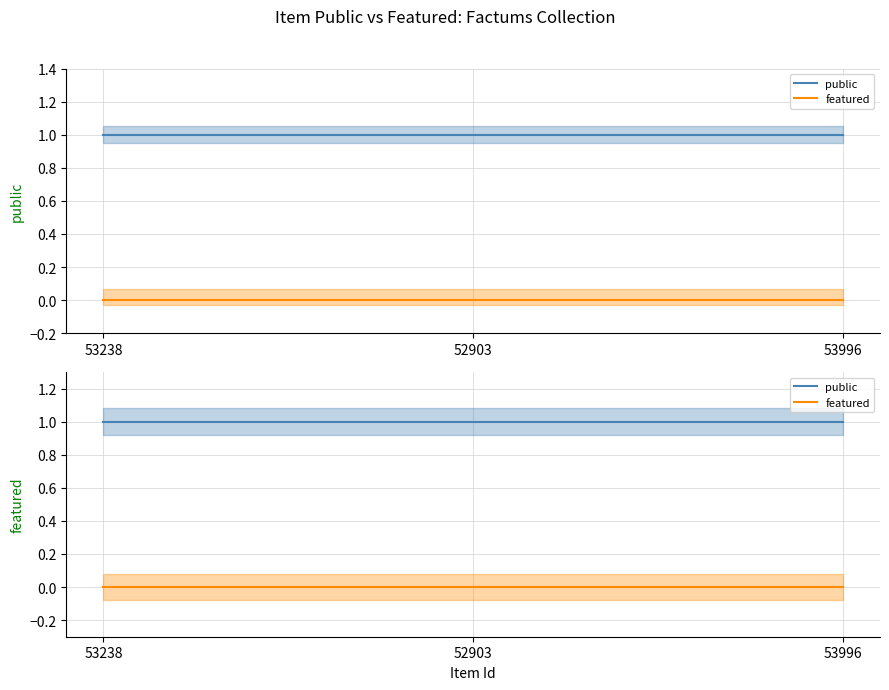

Is this an area chart (filled region under the line)?

No